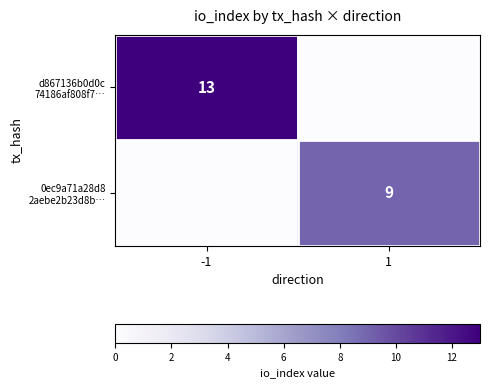

What is the difference between the highest and lowest values at 1?

9